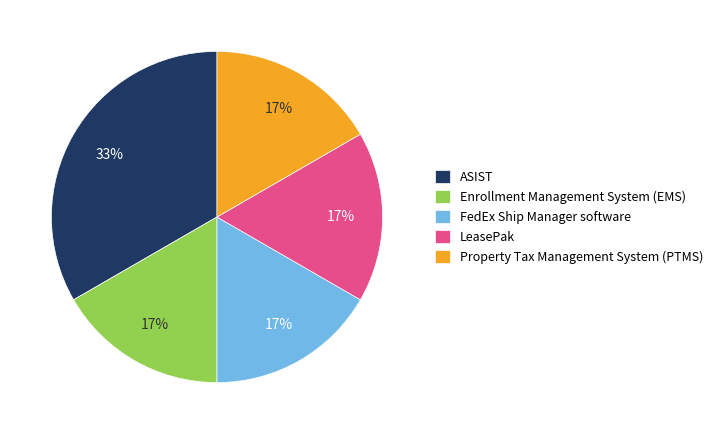

Does LeasePak account for over 50% of the chart?

No